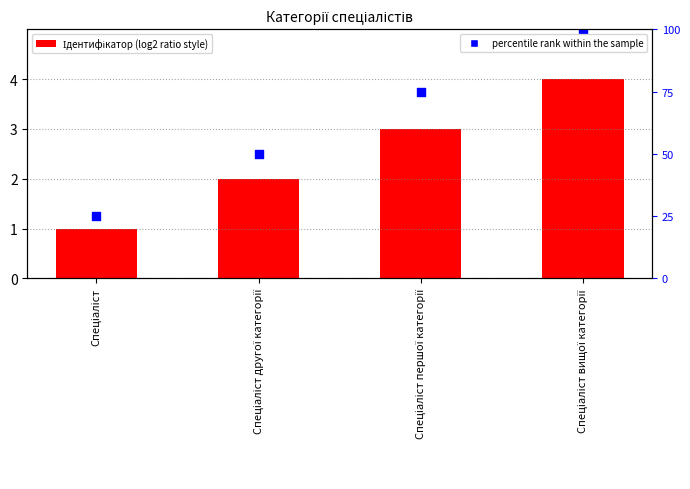

Which series has the largest Y range (max minus min)?

percentile rank within the sample